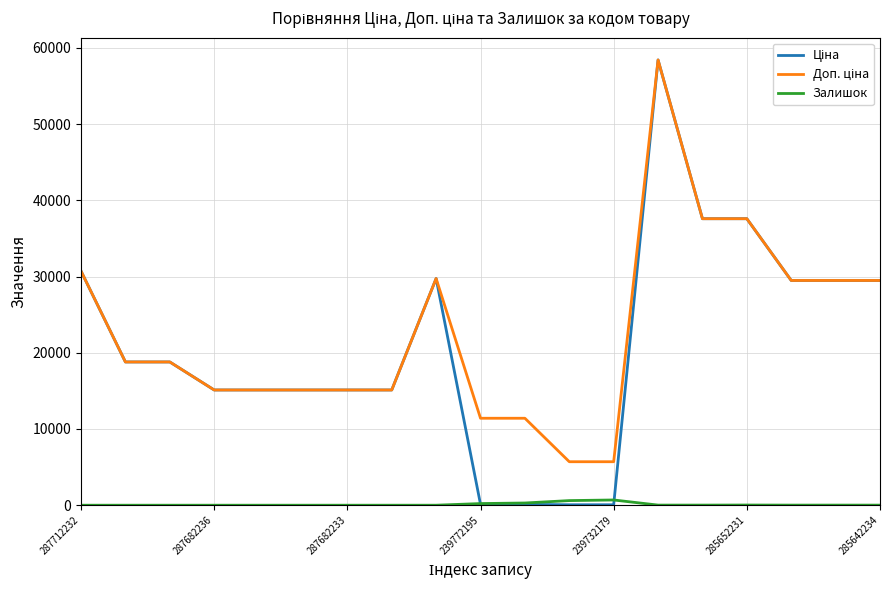

Which series has the largest total across all categories?

Доп. ціна